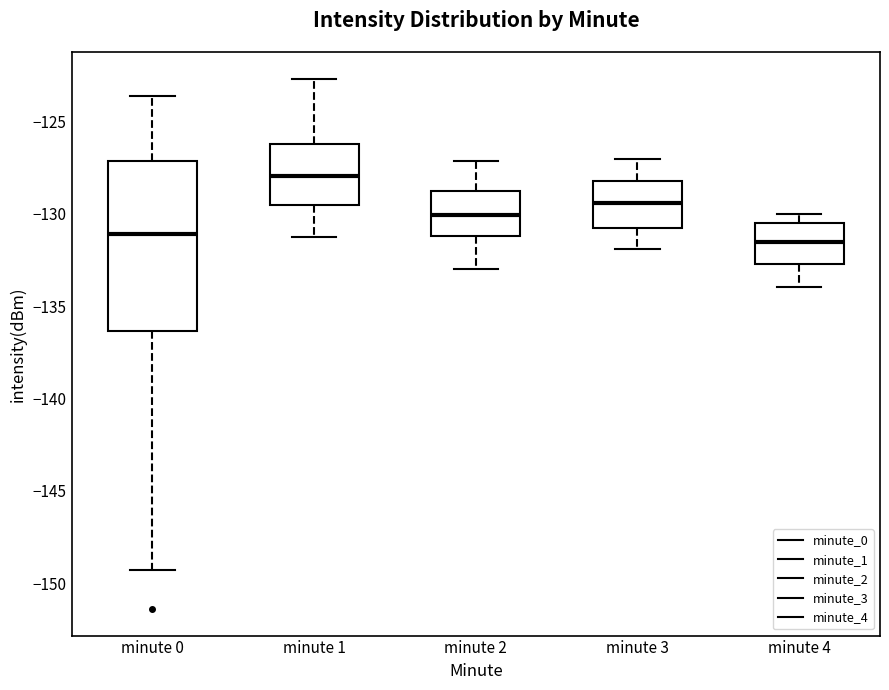

Reading left to right, transcribe this box plot: for each box, give where its median line is, the range the box spans, and where its two whiskers end, as read against the y-axis. The values are not printed on the chart, so give them approximately, as read against the axis.

minute 0: median -131.0, box -136.5 to -127.0, whiskers -149.5 to -123.5
minute 1: median -128.0, box -129.5 to -126.0, whiskers -131.0 to -122.5
minute 2: median -130.0, box -131.0 to -128.5, whiskers -133.0 to -127.0
minute 3: median -129.5, box -131.0 to -128.0, whiskers -132.0 to -127.0
minute 4: median -131.5, box -132.5 to -130.5, whiskers -134.0 to -130.0